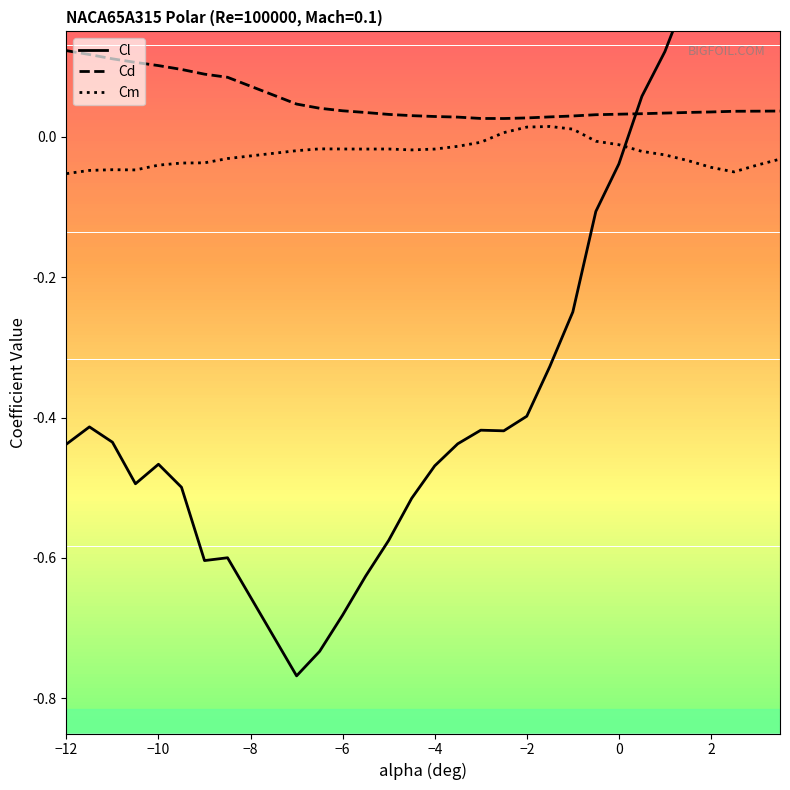

What is the label of the 28th point from the right?

−10